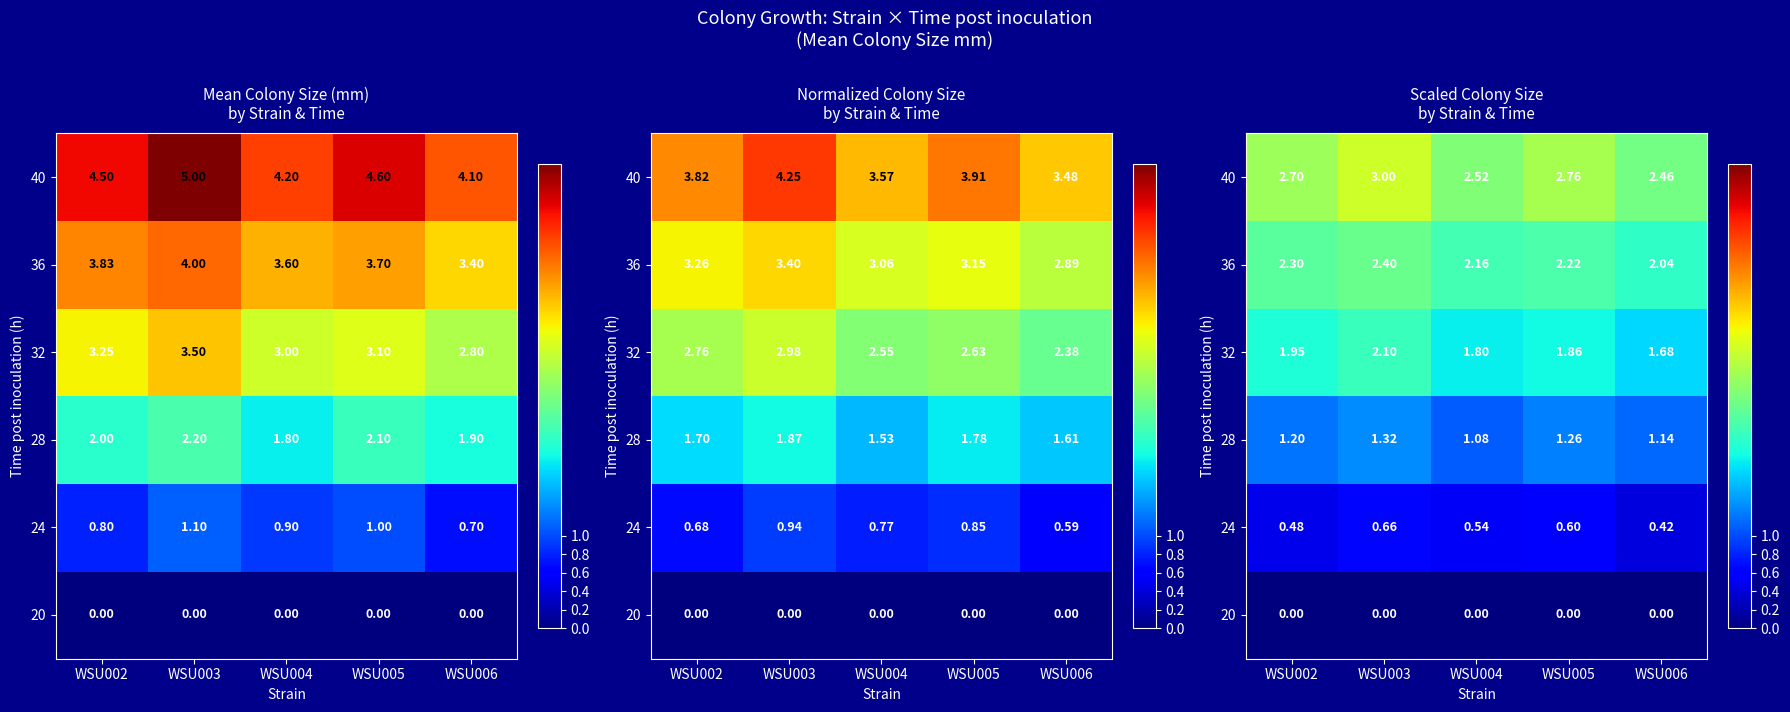

Which series has the largest range (max minus min)?

40